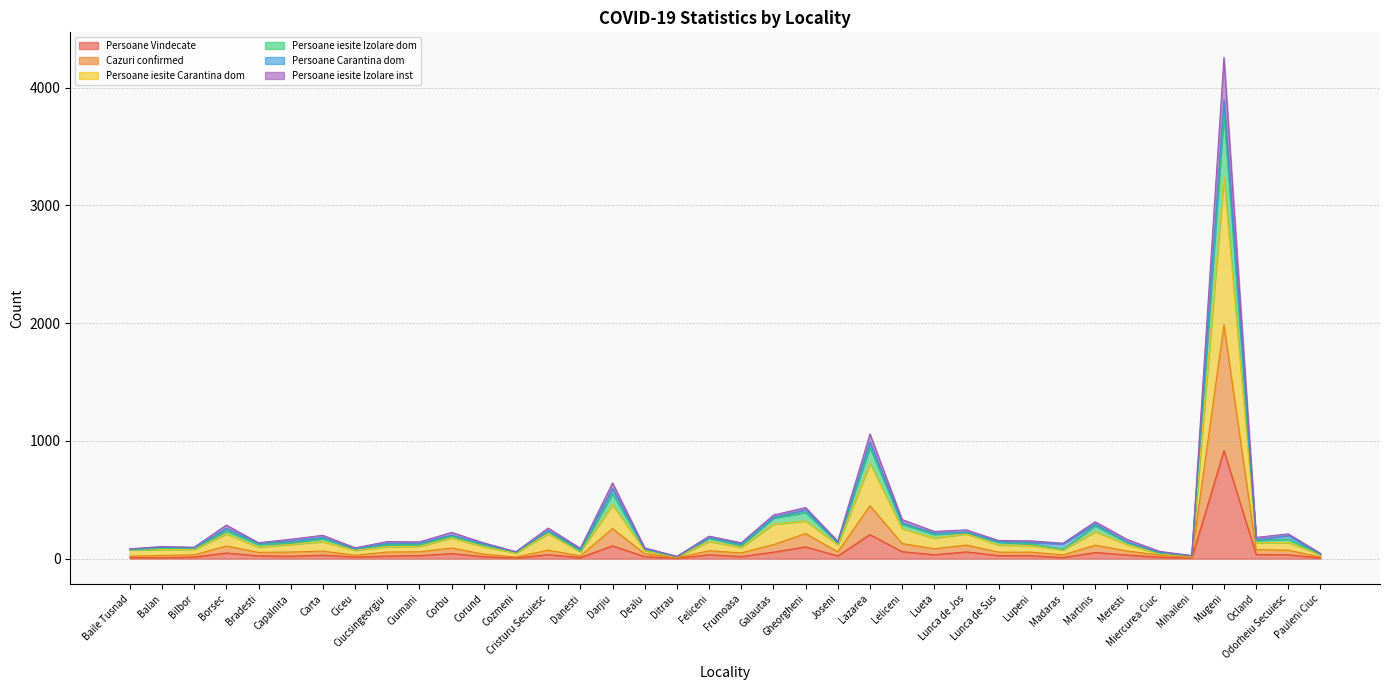

What is the total value across all series at Carta?

199